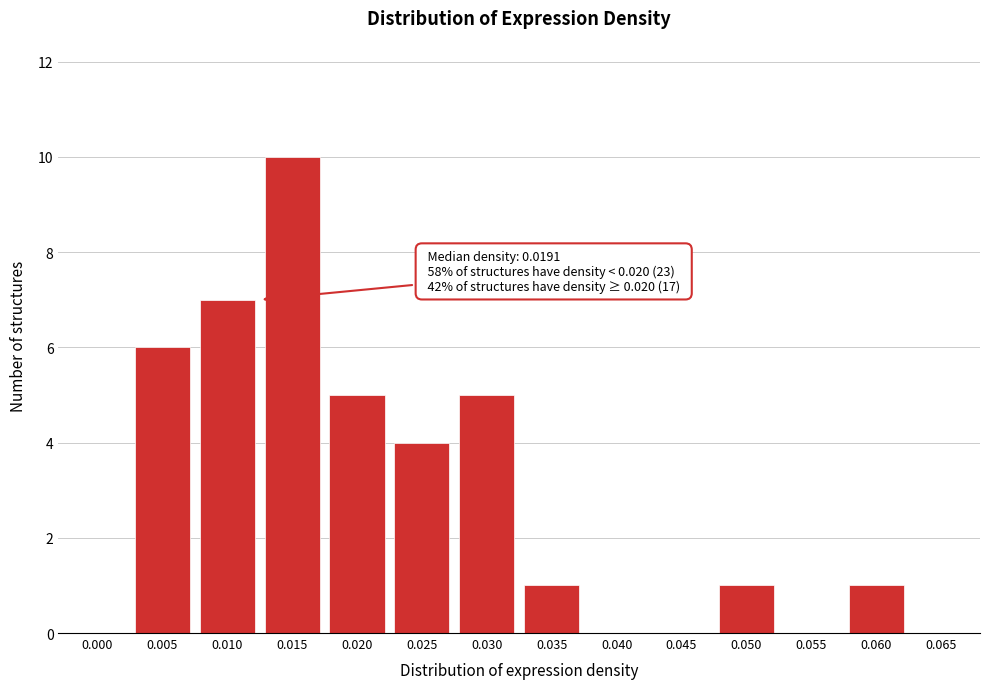

Reading left to right, what are all the values shown in this chart?

0.000=0	0.005=6	0.010=7	0.015=10	0.020=5	0.025=4	0.030=5	0.035=1	0.040=0	0.045=0	0.050=1	0.055=0	0.060=1	0.065=0